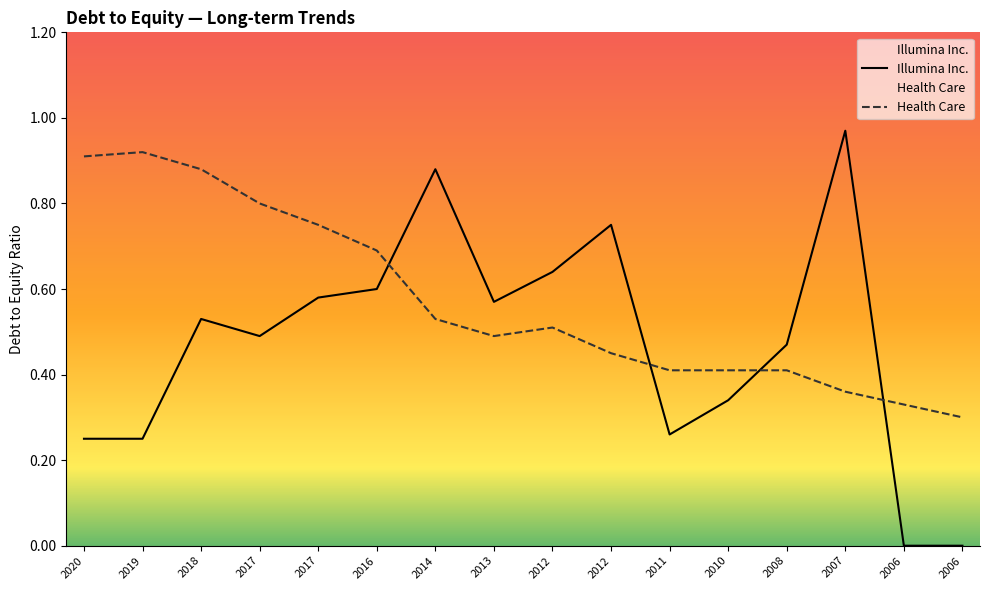

What is the maximum value shown in the chart?

1.0